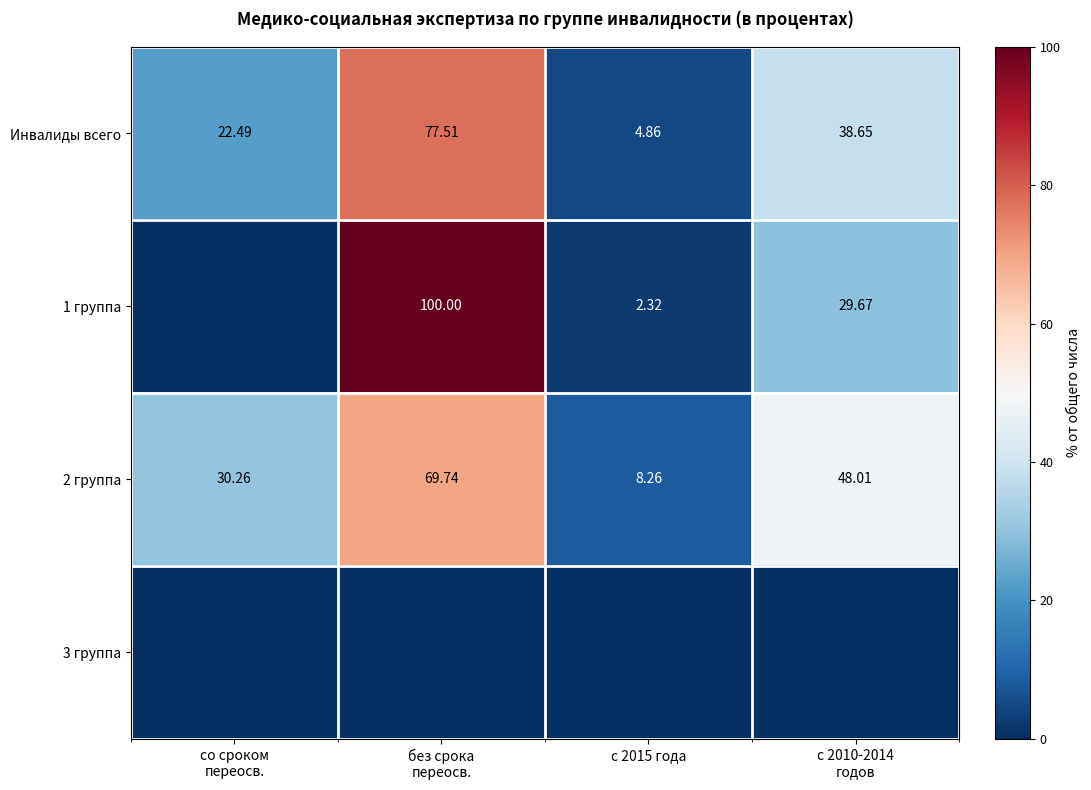

At which category does the chart reach its peak across all series?

без срока
переосв.